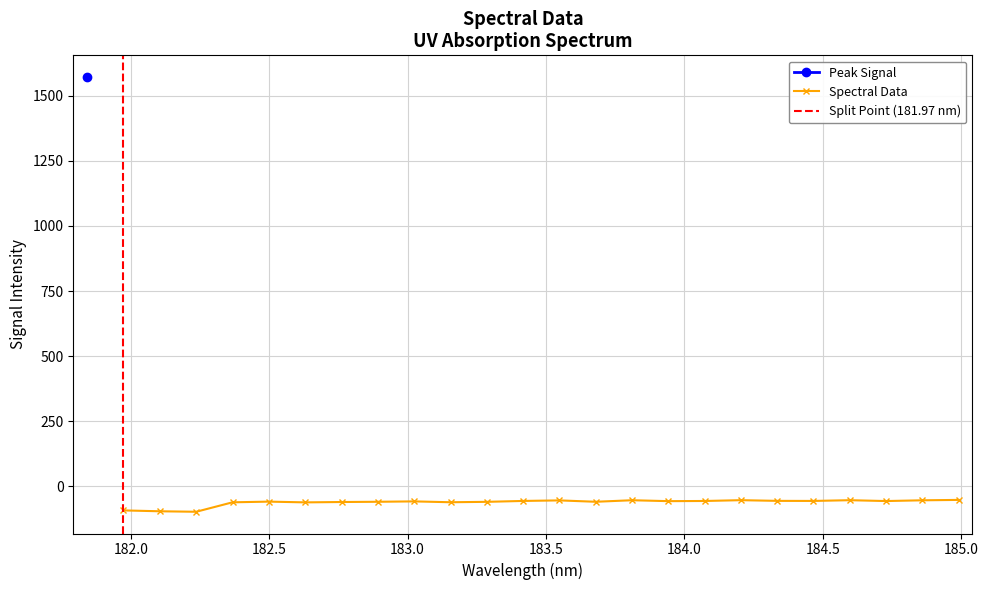

Does the chart display data point markers on the line(s)?

Yes